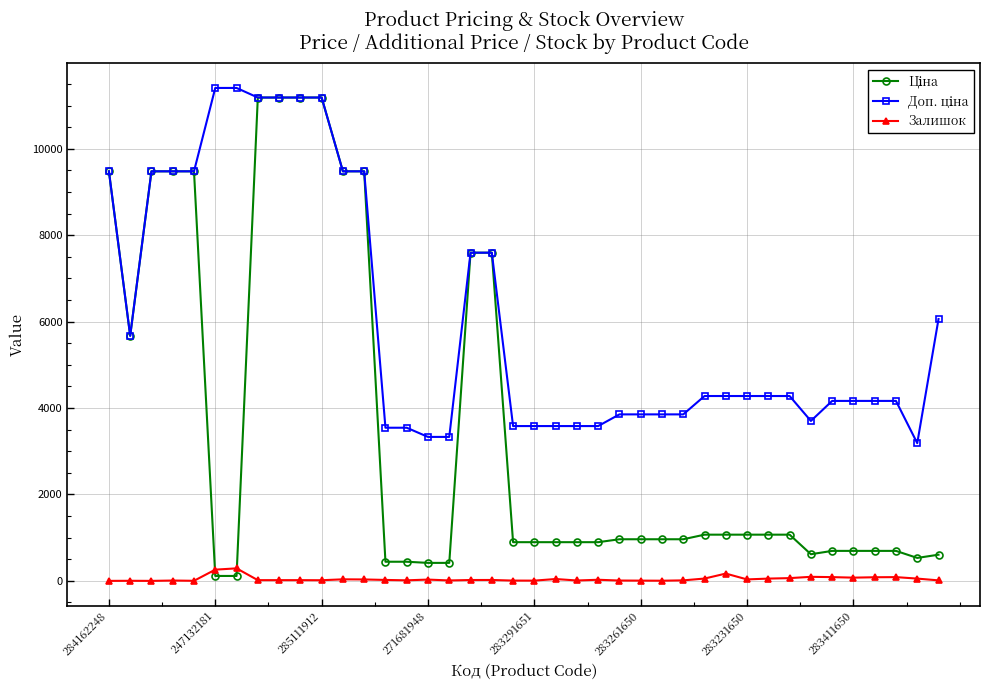

True or false: Залишок has more than 2 points higher than both neighbors.

True